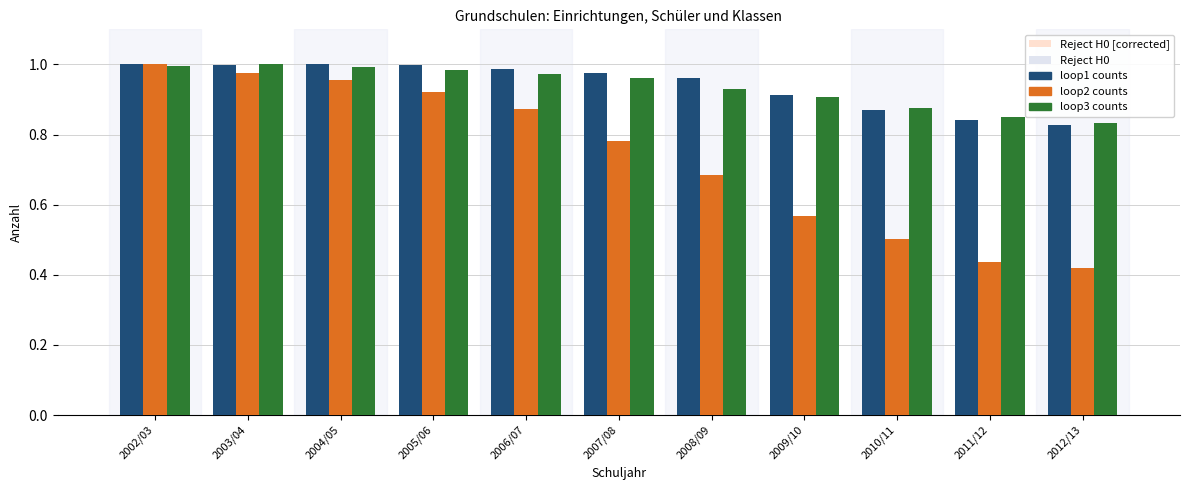

The loop2 counts series shows 0.5 at 2005/06. True or false?

False